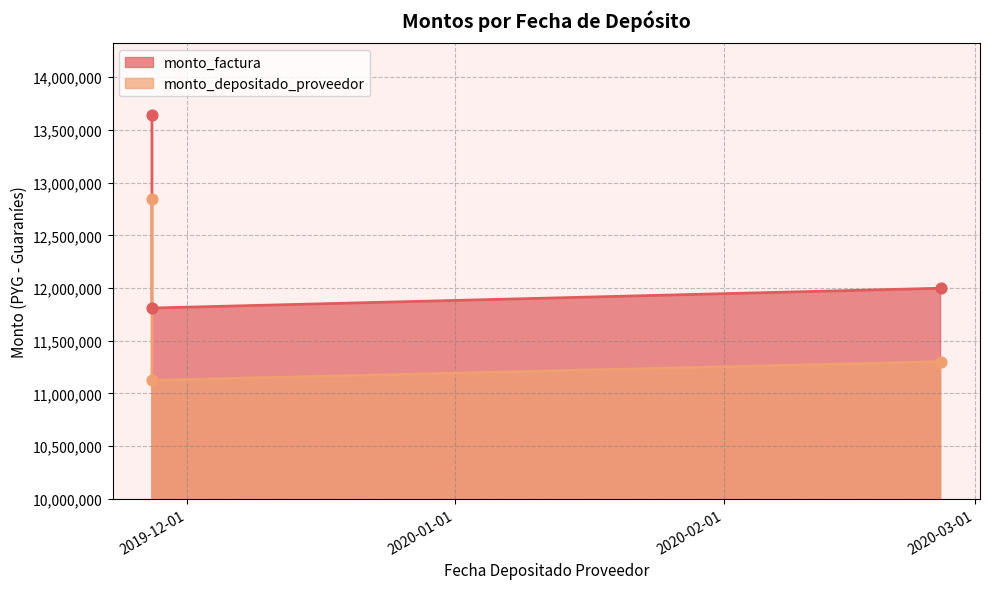

What is the total value across all series at 2019-11-27?

26485946